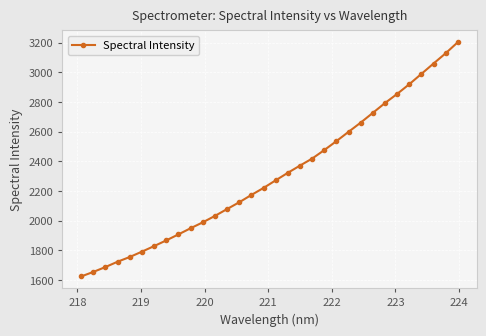

How many lines are shown in the chart?

1